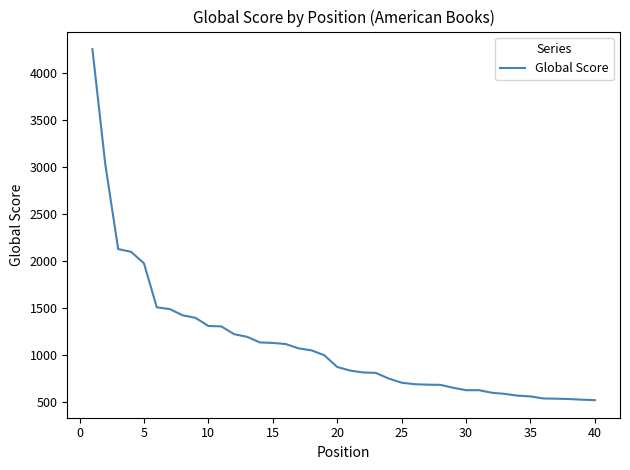

What is the difference between the maximum and minimum values?

3734